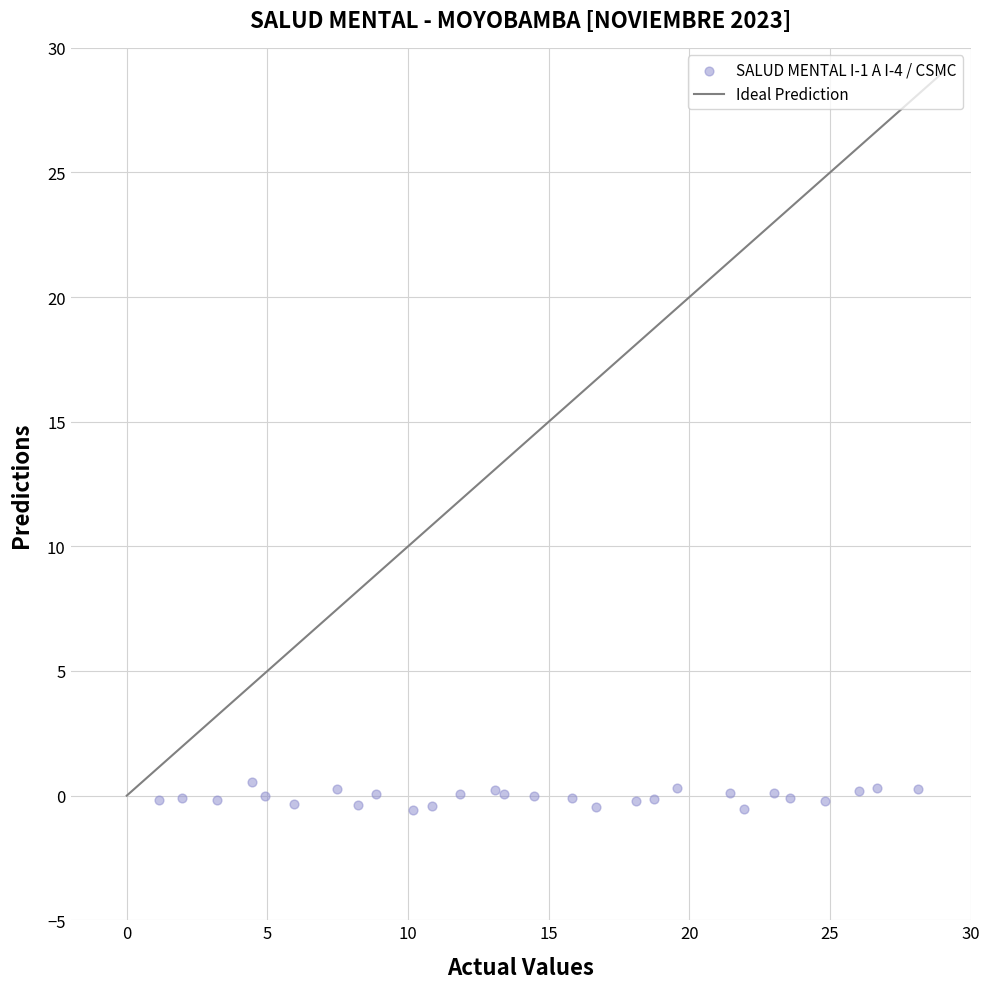

What is the range of X values (max minus min)?

27.0